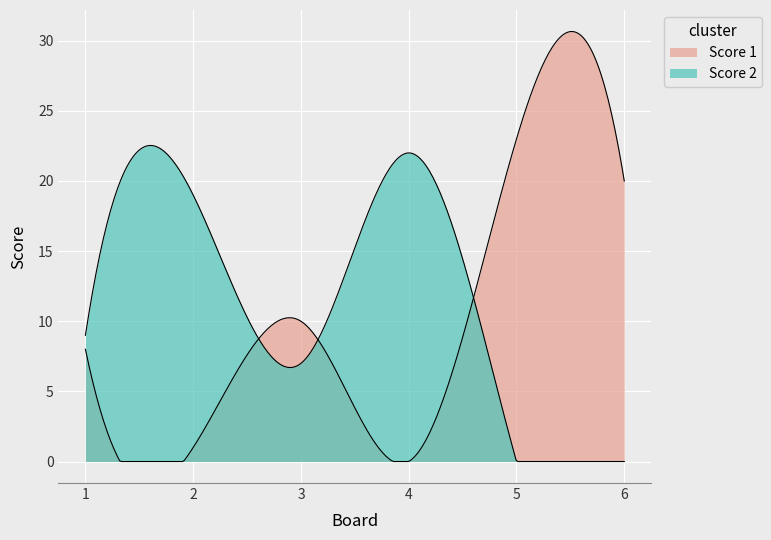

Is the value of Score 1 at 2 greater than the value of Score 2 at 1?

No